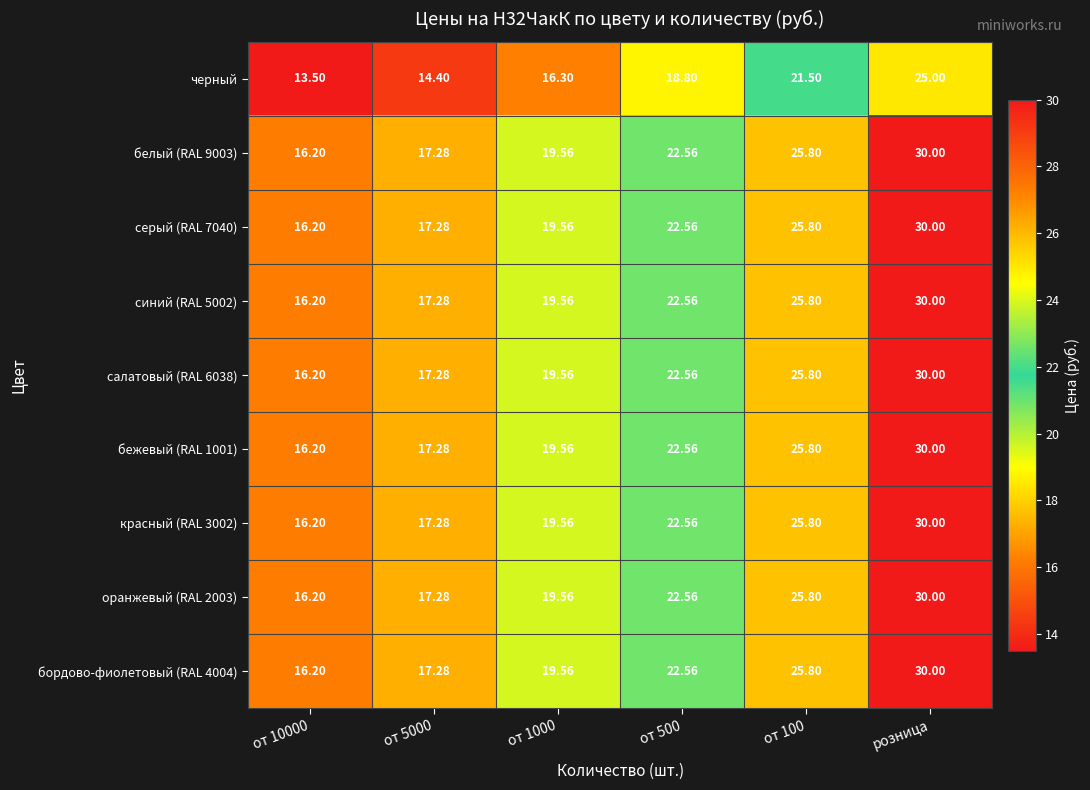

At how many categories does at least one series exceed 17?

5